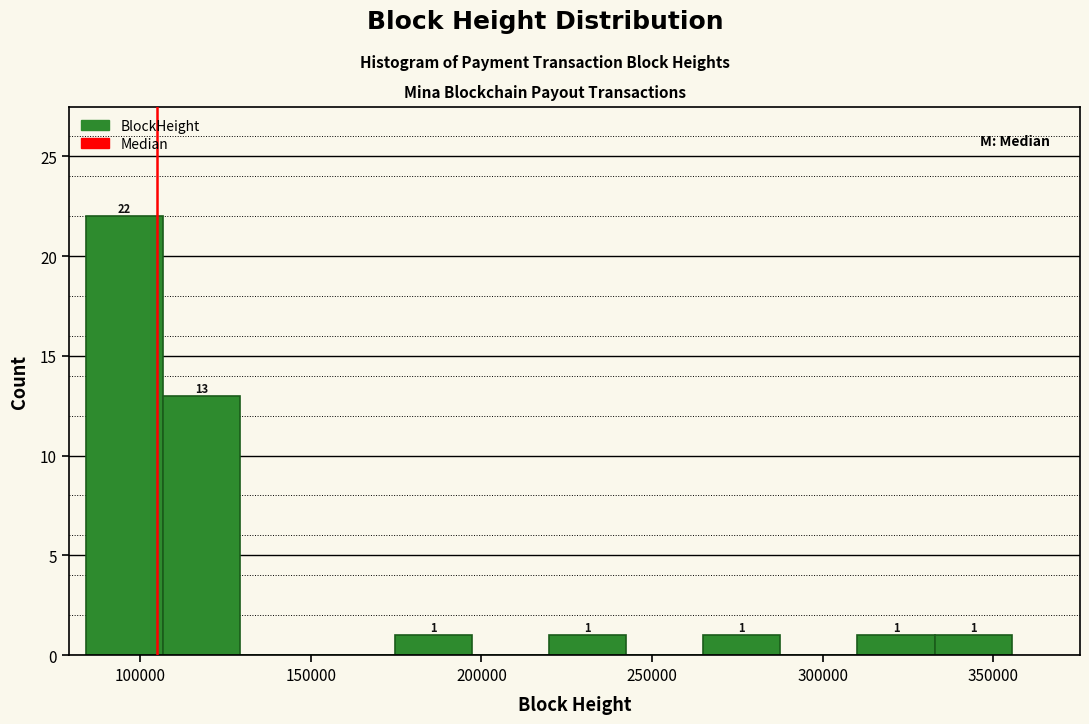

Which range on the x-axis has the tallest bar?

85000 to 105000